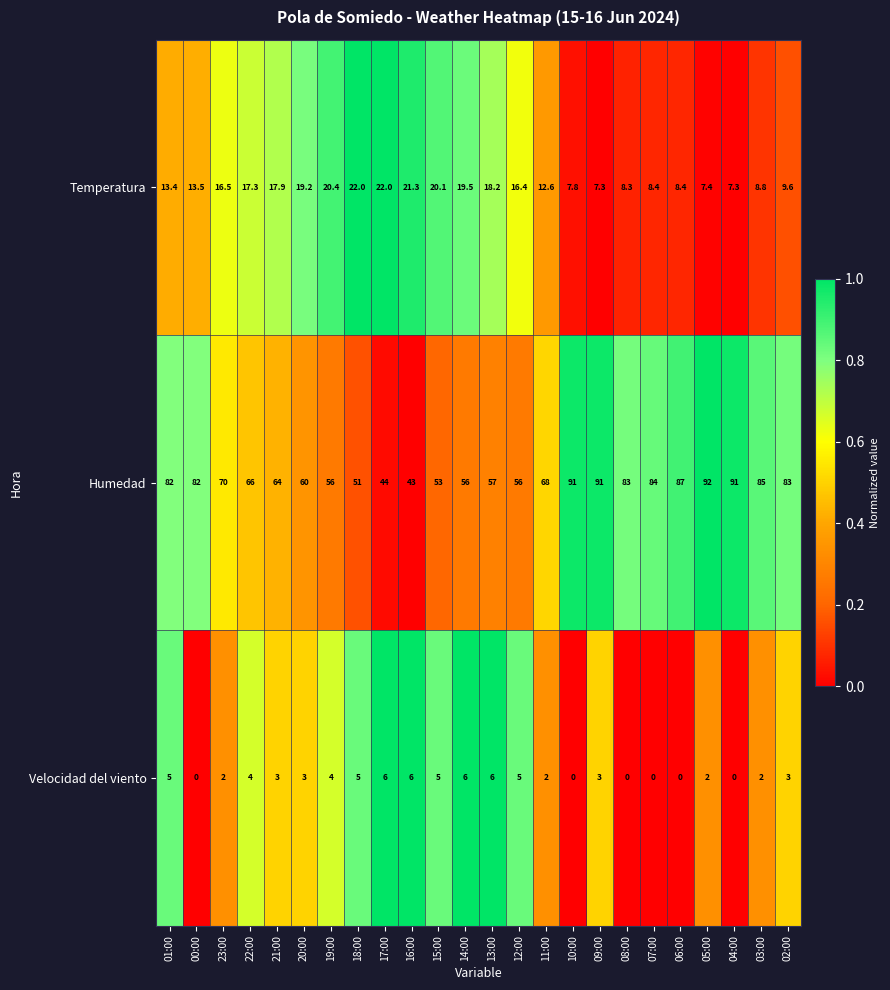

At which label is Humedad closest to 67?

22:00